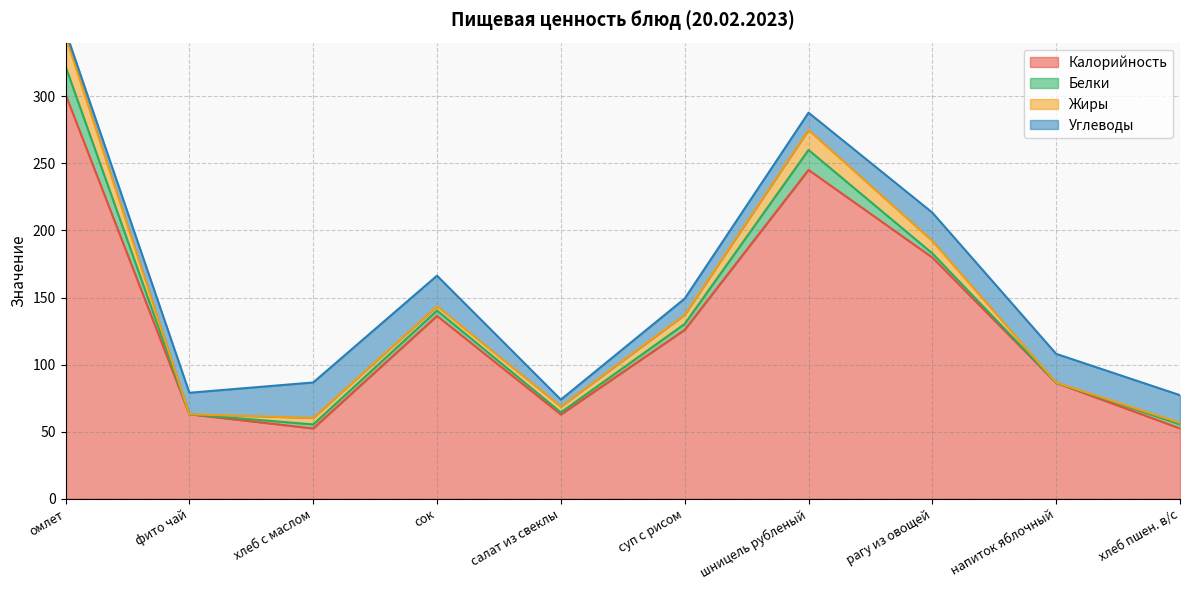

True or false: Углеводы and Белки cross at least once.

True